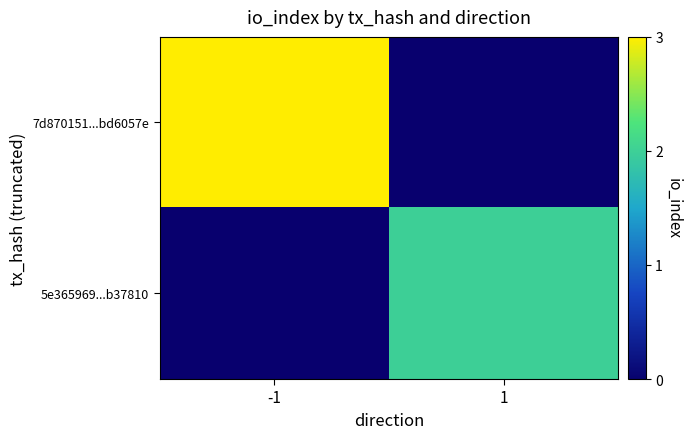

The value of 7d870151...bd6057e at -1 is 3.0. True or false?

True